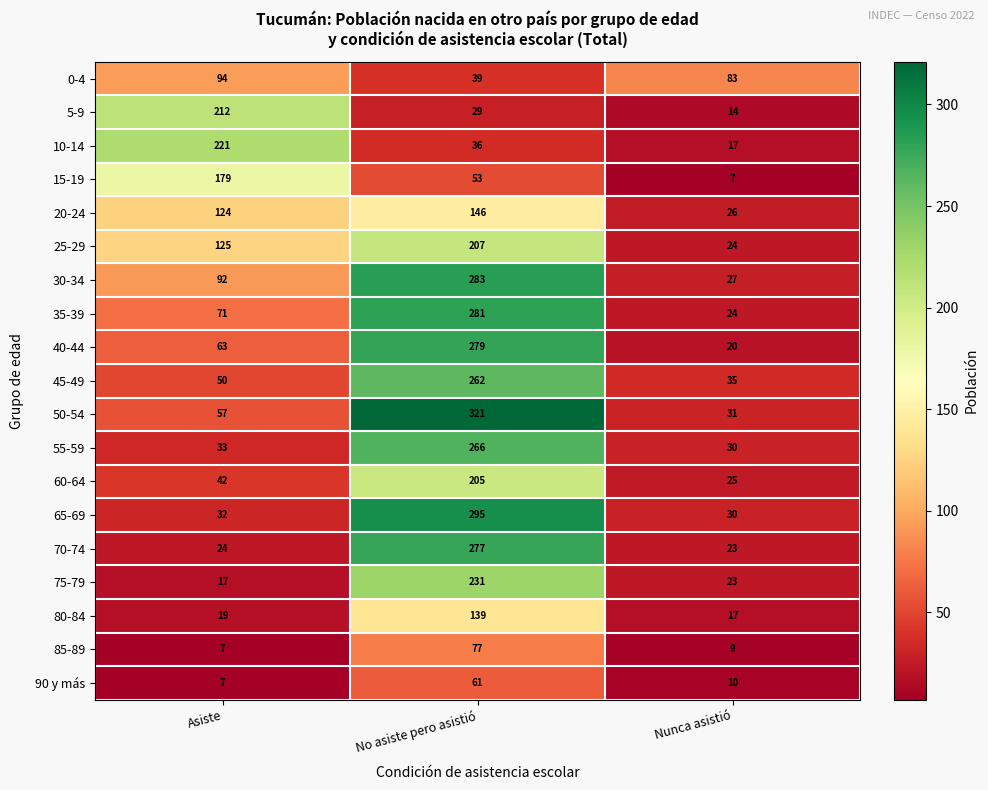

What is the total value across all series at No asiste pero asistió?

3487